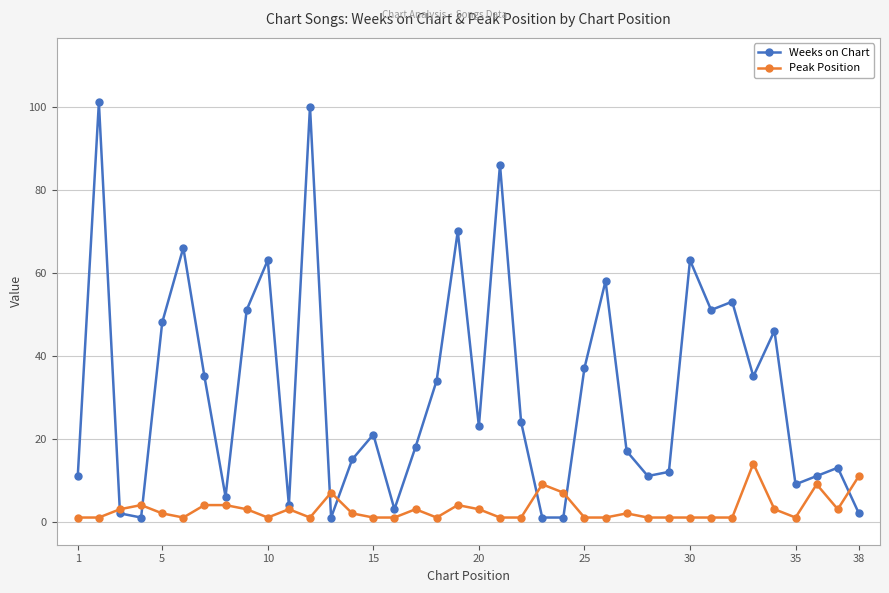

What is the sum of the Peak Position values at 35 and 38?

12